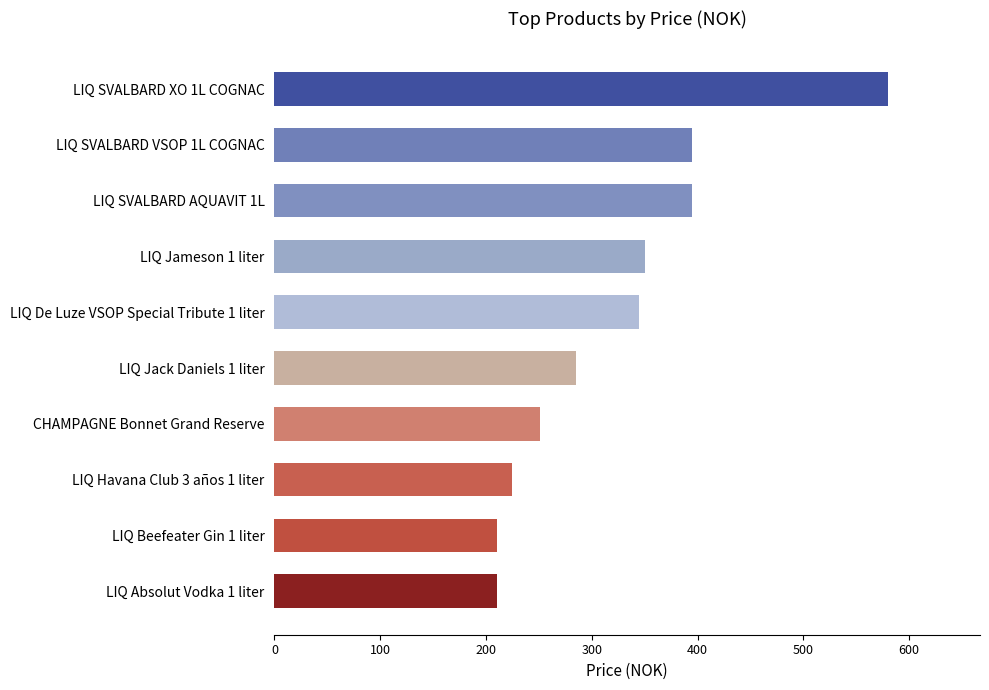

The value at LIQ SVALBARD AQUAVIT 1L is 395. True or false?

True